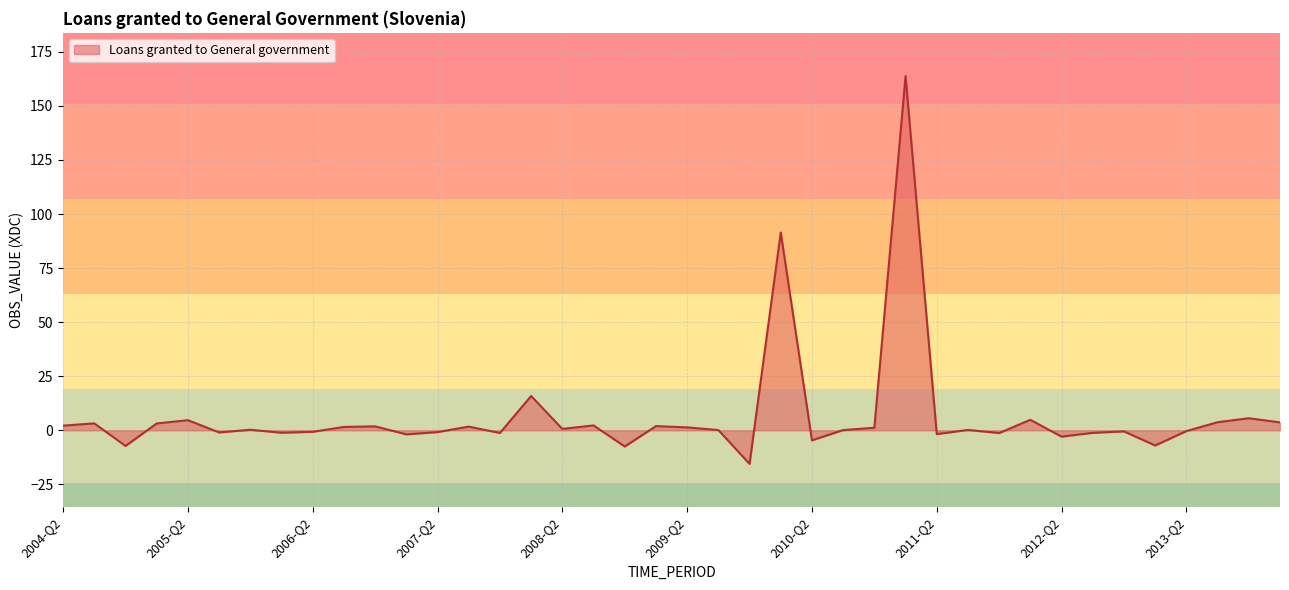

What is the greatest value displayed?

163.8